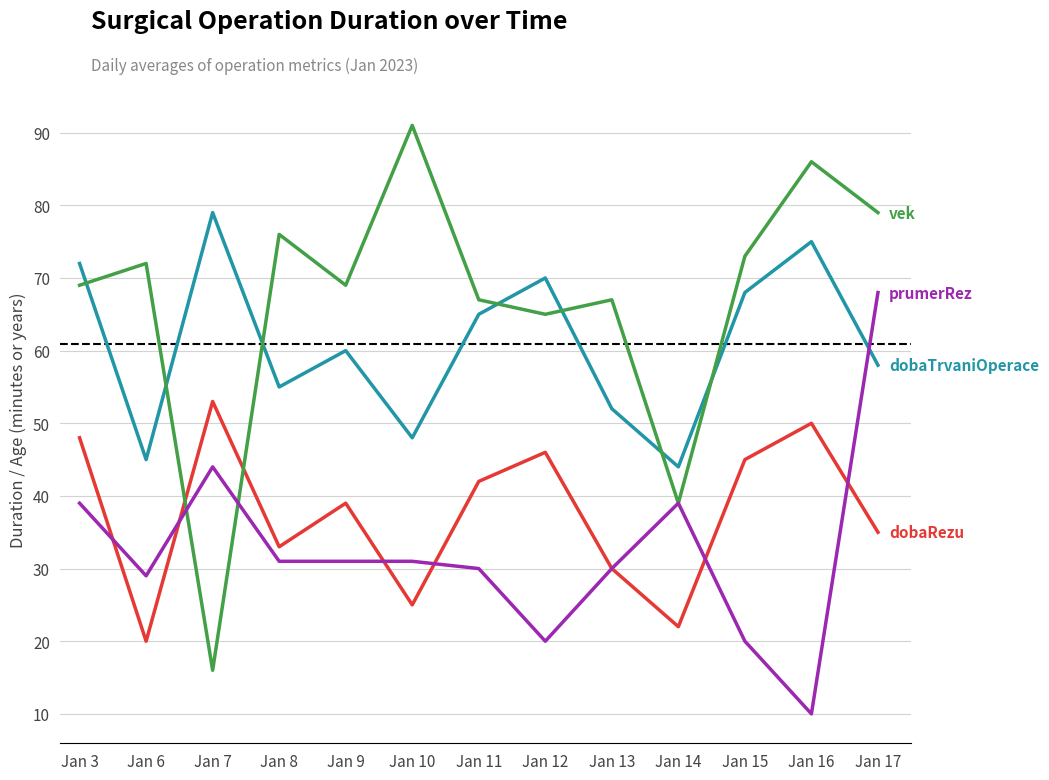

At which category does the chart reach its peak across all series?

Jan 10